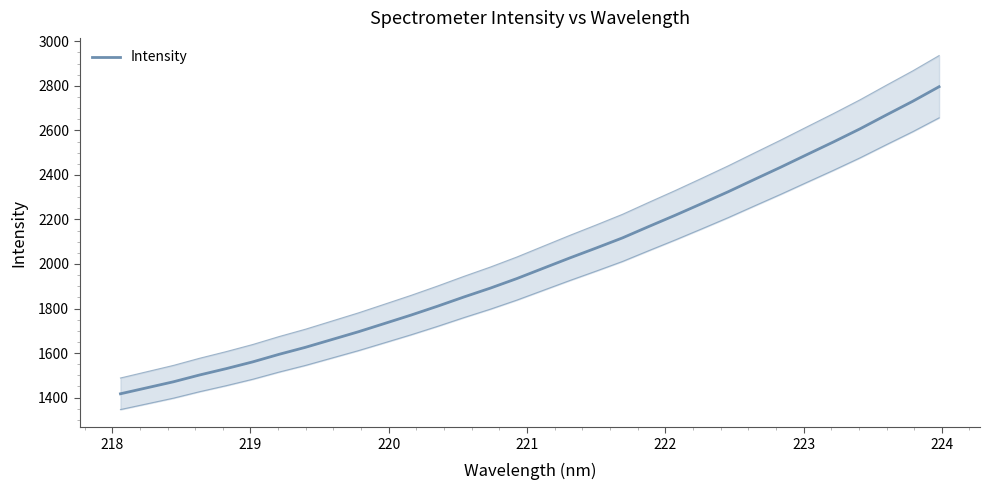

The value at 23 is 3987.0. True or false?

False